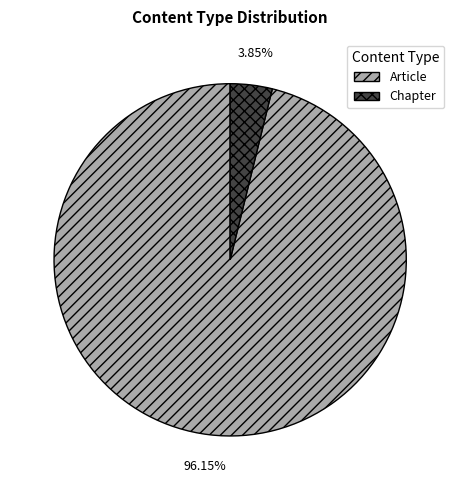

Which has a higher value, Chapter or Article?

Article